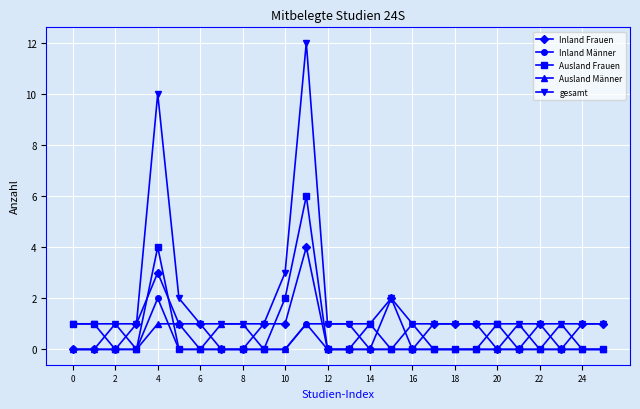

Which series has the largest total across all categories?

gesamt